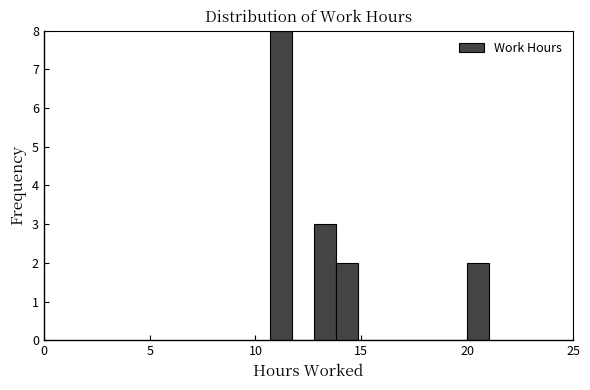

Around what value on the x-axis is the tallest bar? Give the approximate position of its centre, as read against the axis.

11.0